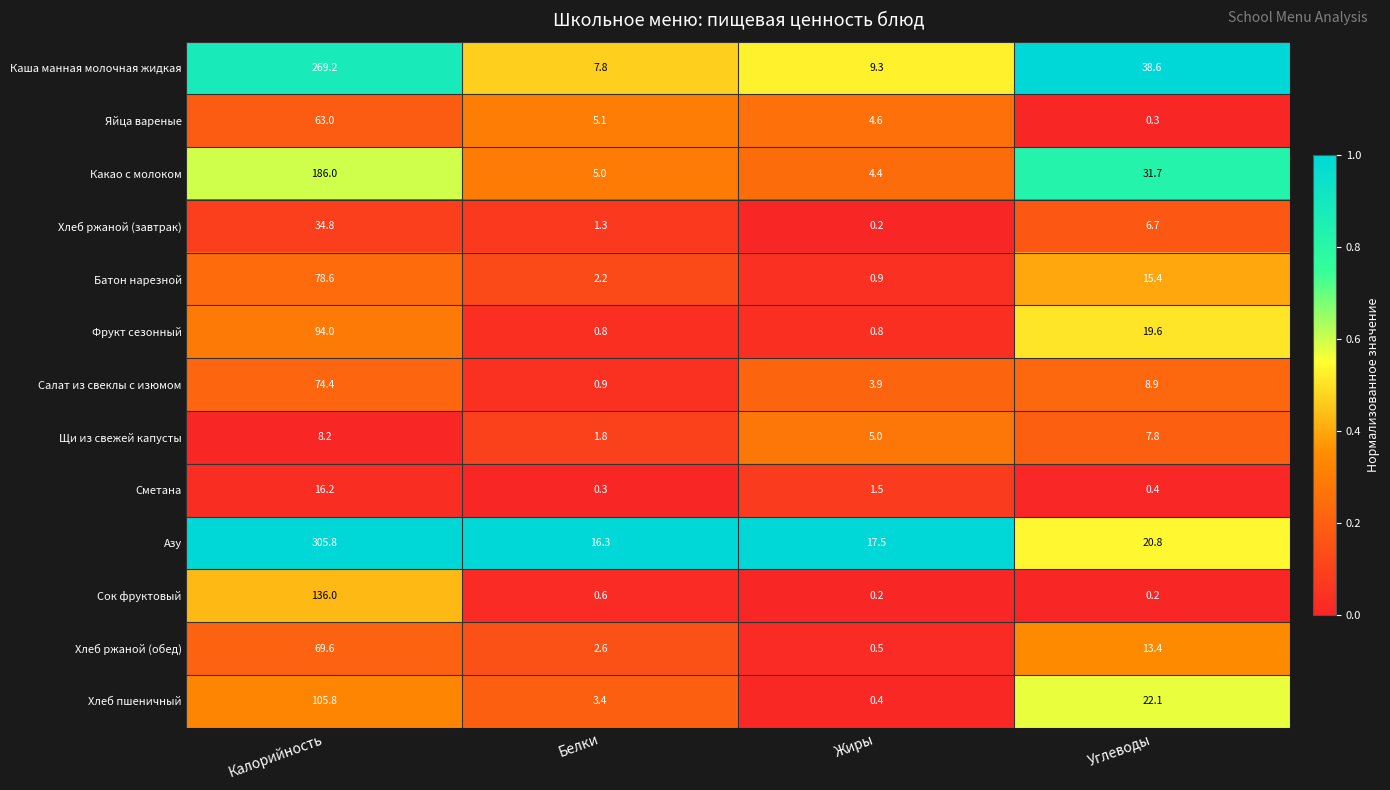

Which series has the largest total across all categories?

Азу